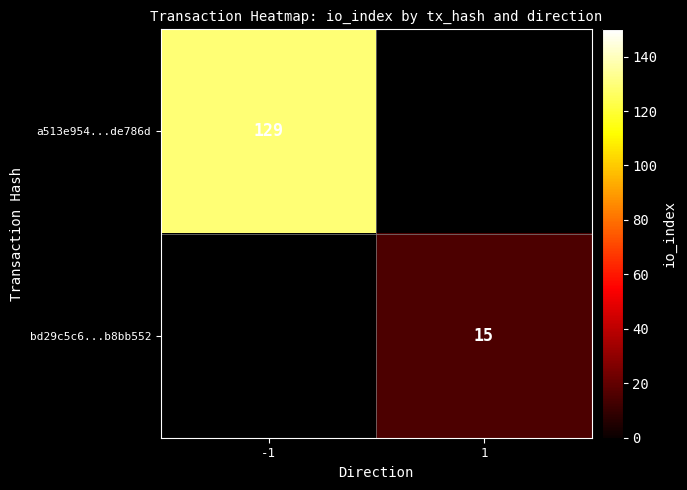

The value of bd29c5c6...b8bb552 at 1 is 15. True or false?

True